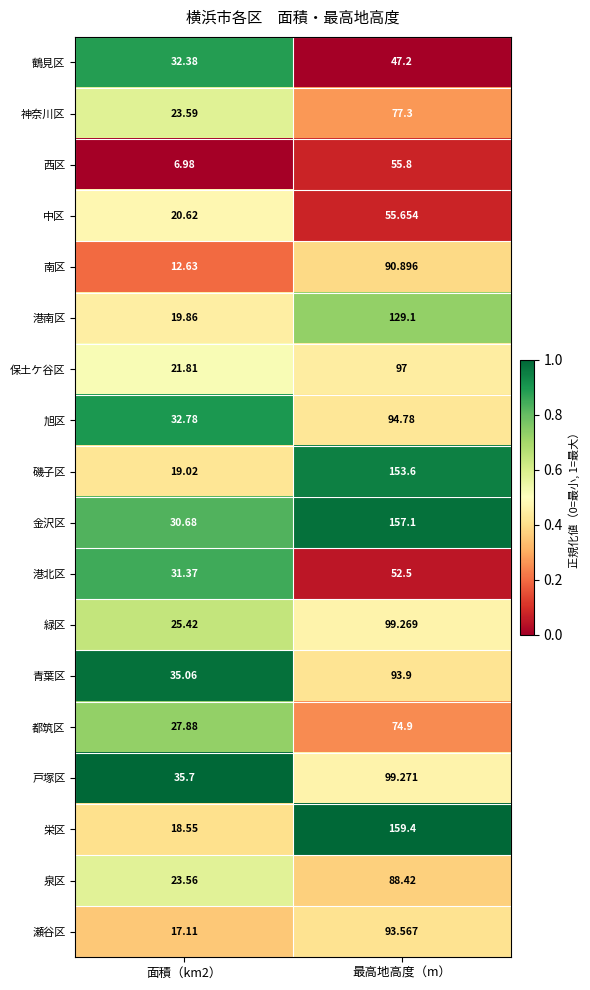

Which series has the largest total across all categories?

金沢区